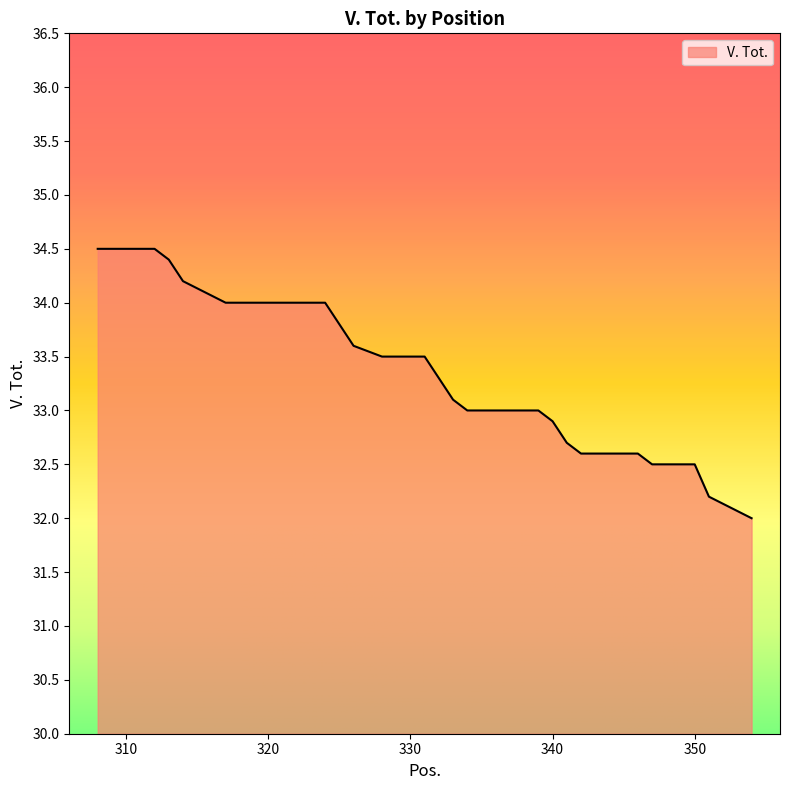

What is the smallest value displayed?

32.0